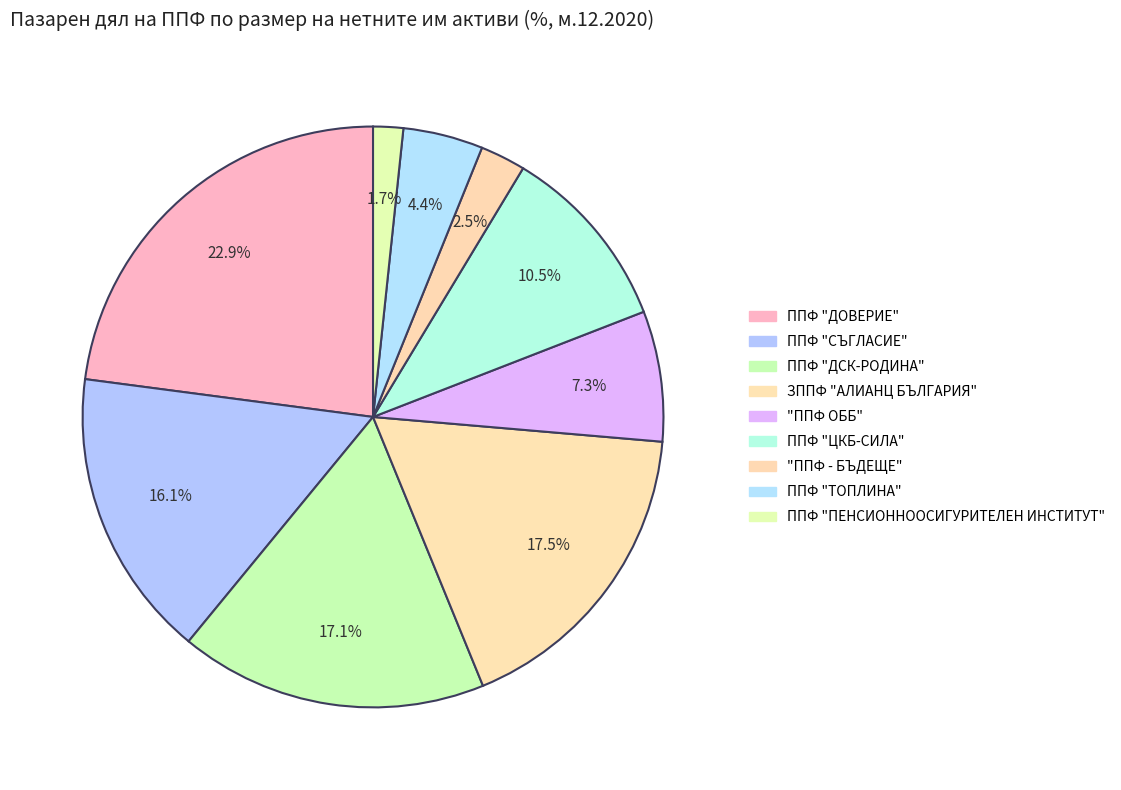

Which slice is the largest?

ППФ "ДОВЕРИЕ"